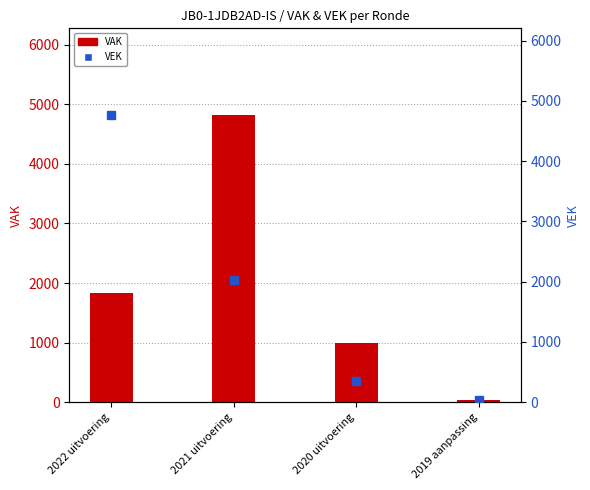

Reading right to left, transcribe all the data shown in this chart.

VAK: 2019 aanpassing=33	2020 uitvoering=988	2021 uitvoering=4828	2022 uitvoering=1826
VEK: 2019 aanpassing=33	2020 uitvoering=347	2021 uitvoering=2021	2022 uitvoering=4772